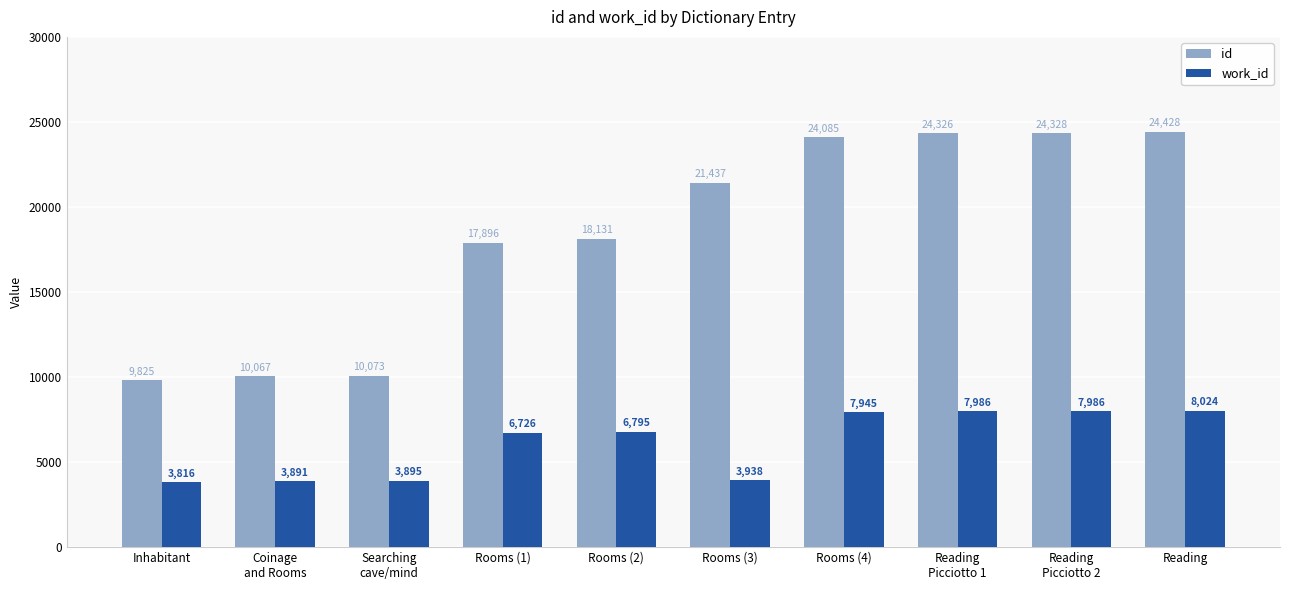

What is the sum of all work_id values?

61002